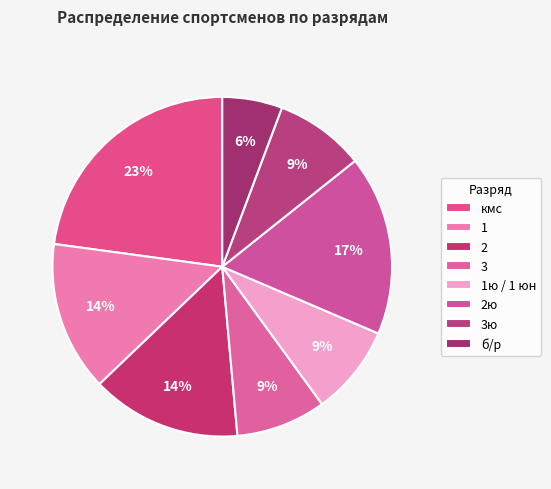

How many segments does this pie chart have?

8